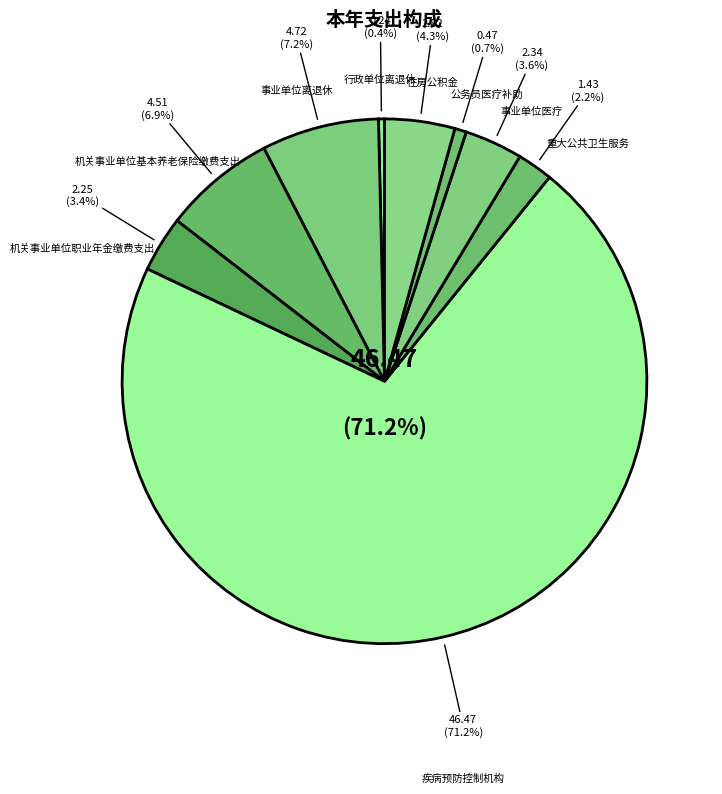

What is the change in value from 事业单位医疗 to 公务员医疗补助?

-1.9